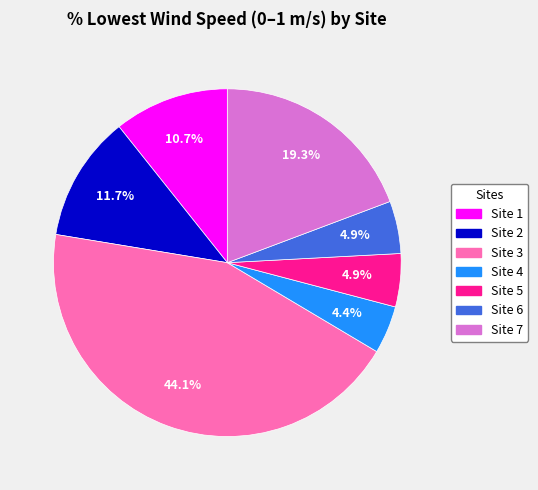

Count the number of slices in the pie.

7